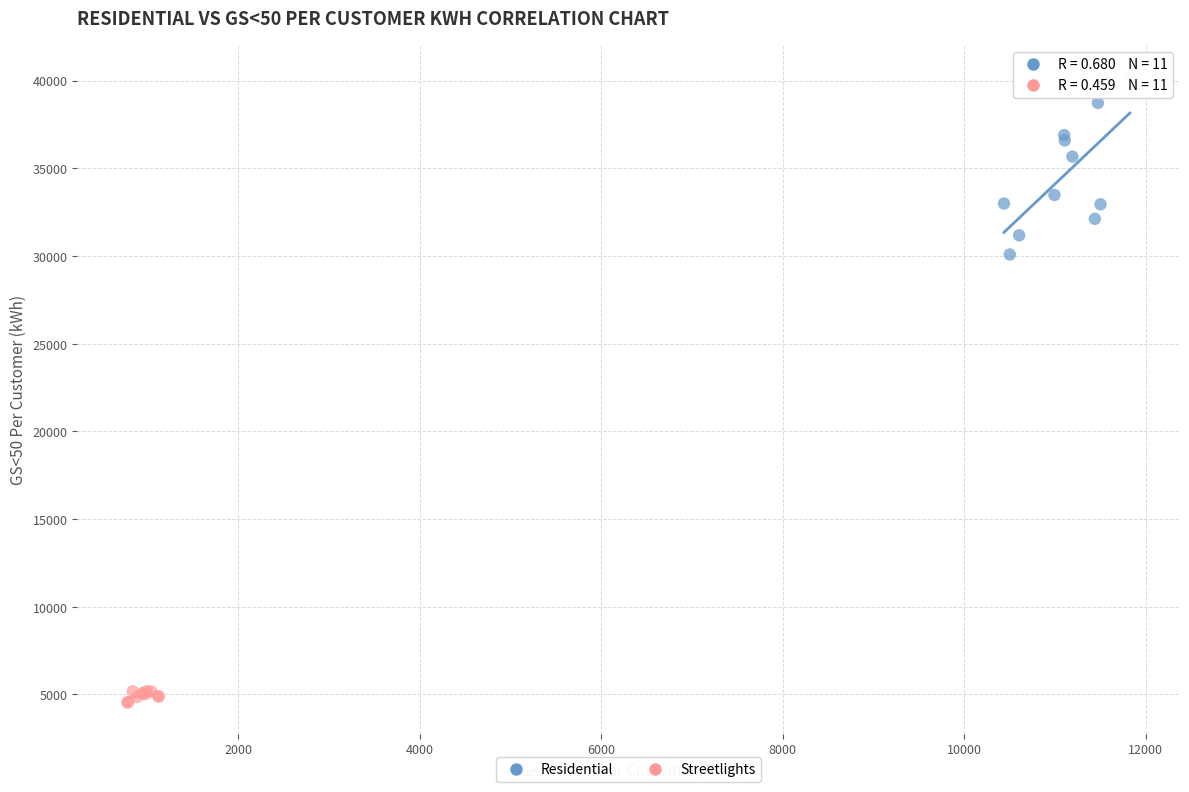

Which series reaches the minimum Y coordinate?

Streetlights